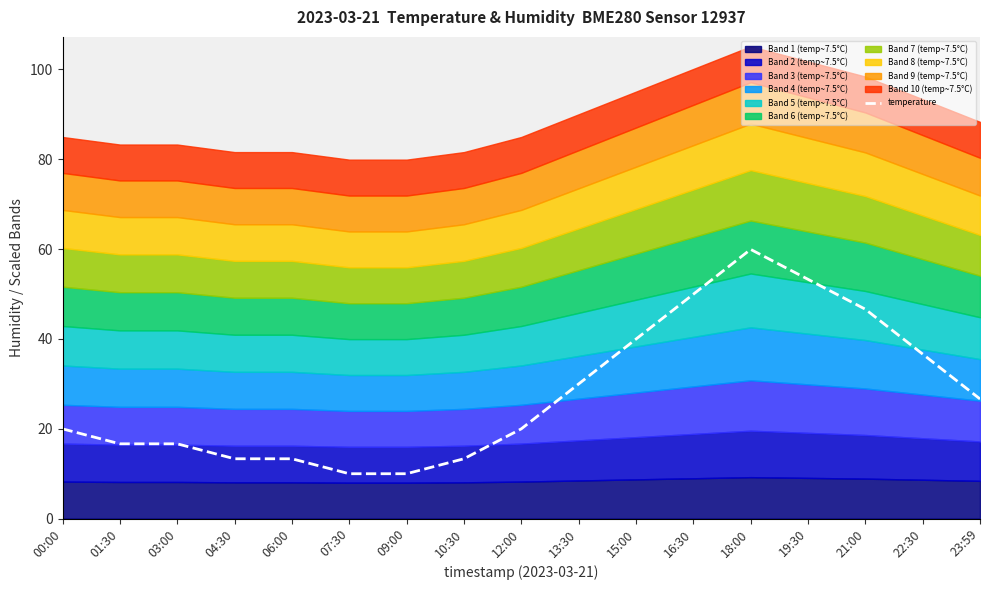

What is the approximate value at 19:30?

53.3